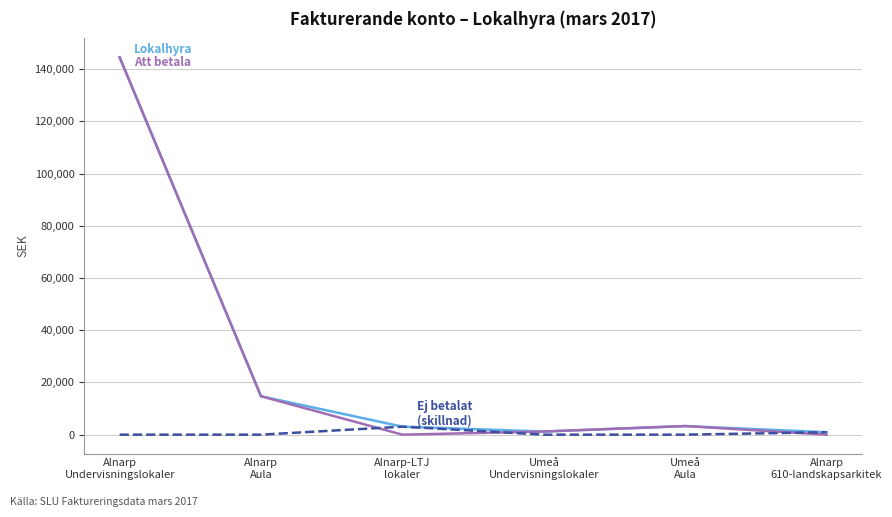

How many lines are shown in the chart?

3